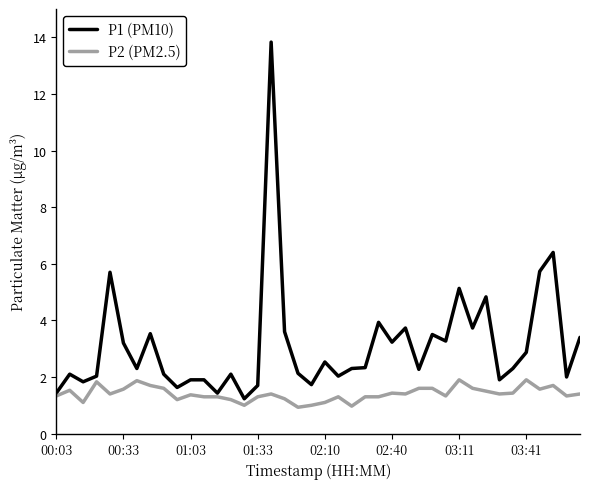

How many categories are shown in the chart?

40